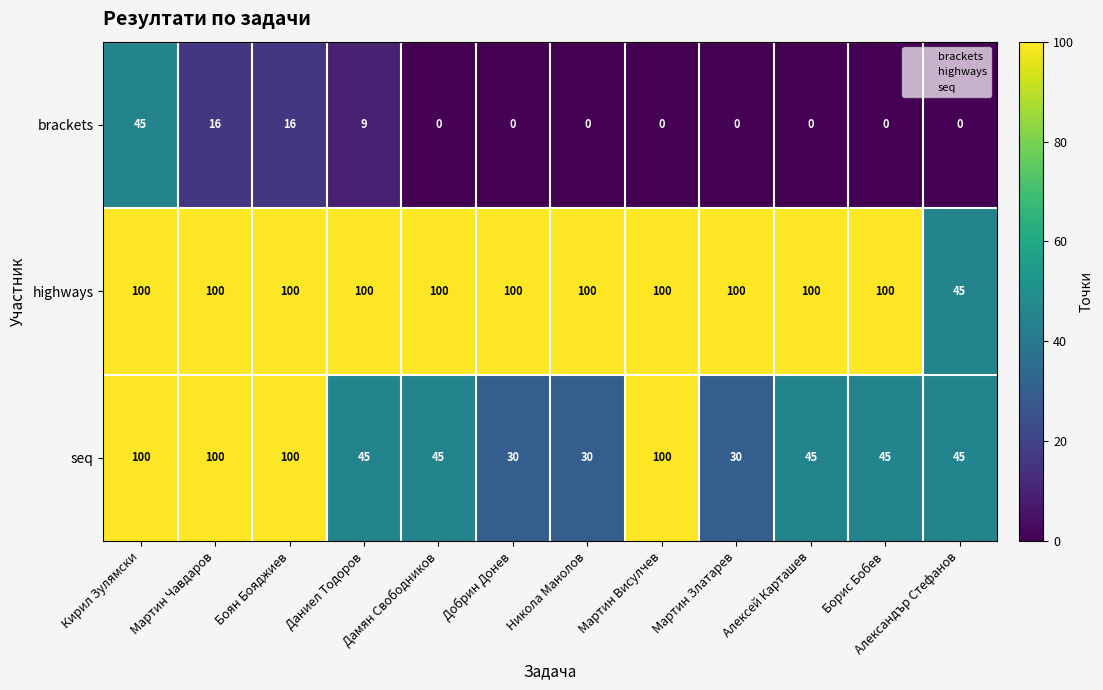

Is it true that seq equals 145 at Мартин Чавдаров?

False